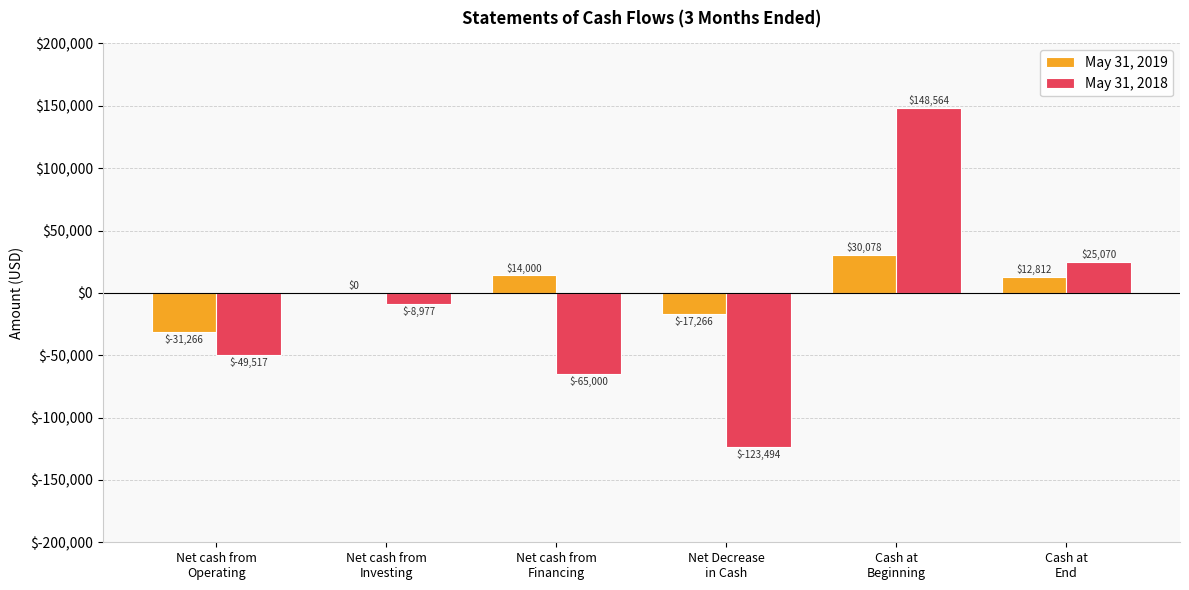

The May 31, 2018 series shows -65000 at Net cash from
Financing. True or false?

True